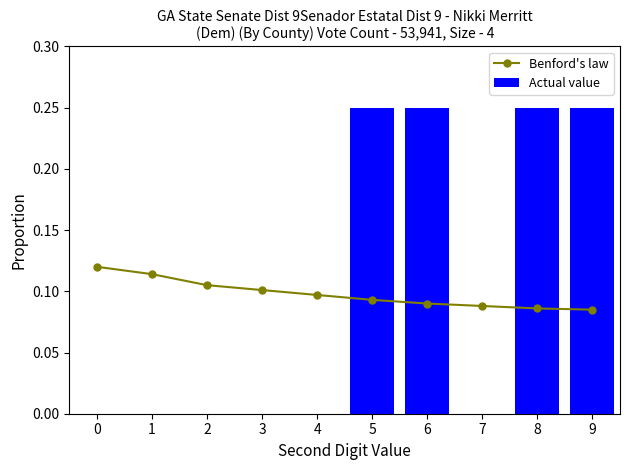

What is the sum of the Actual value values at 8 and 7?

0.2